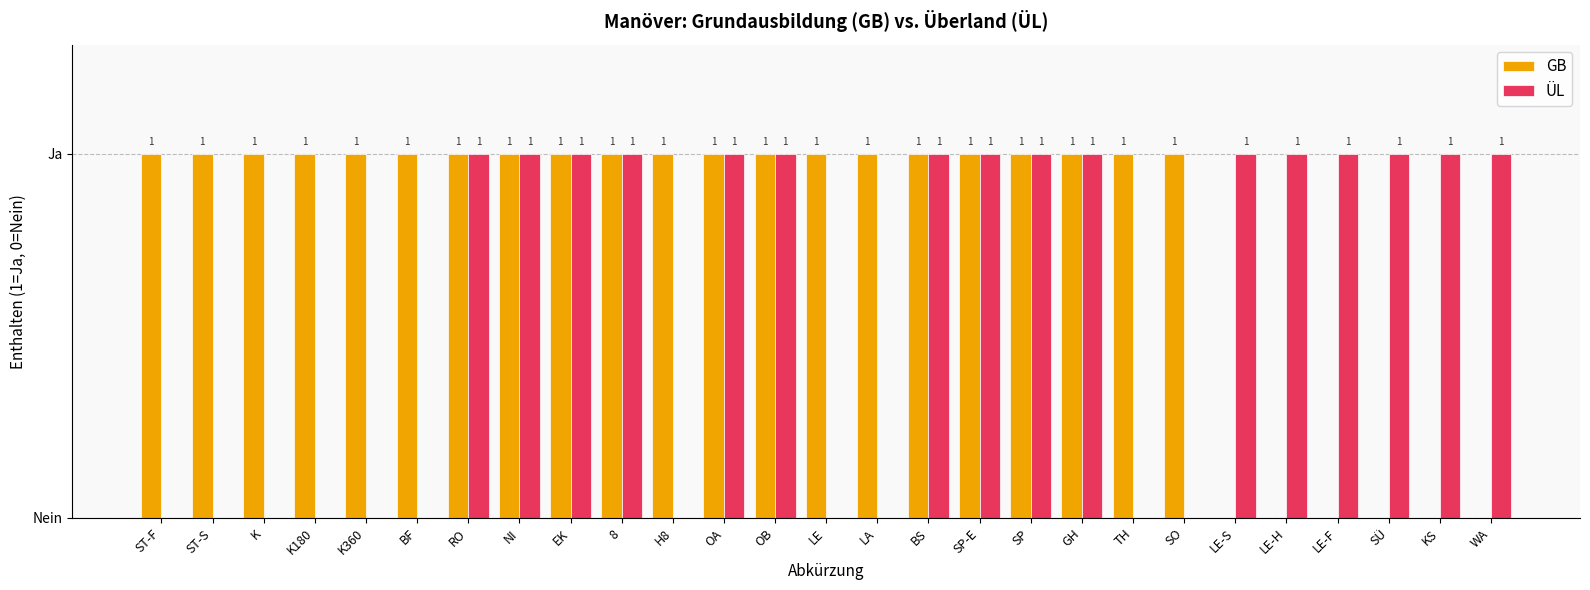

What are all the series names shown in the legend?

GB, ÜL